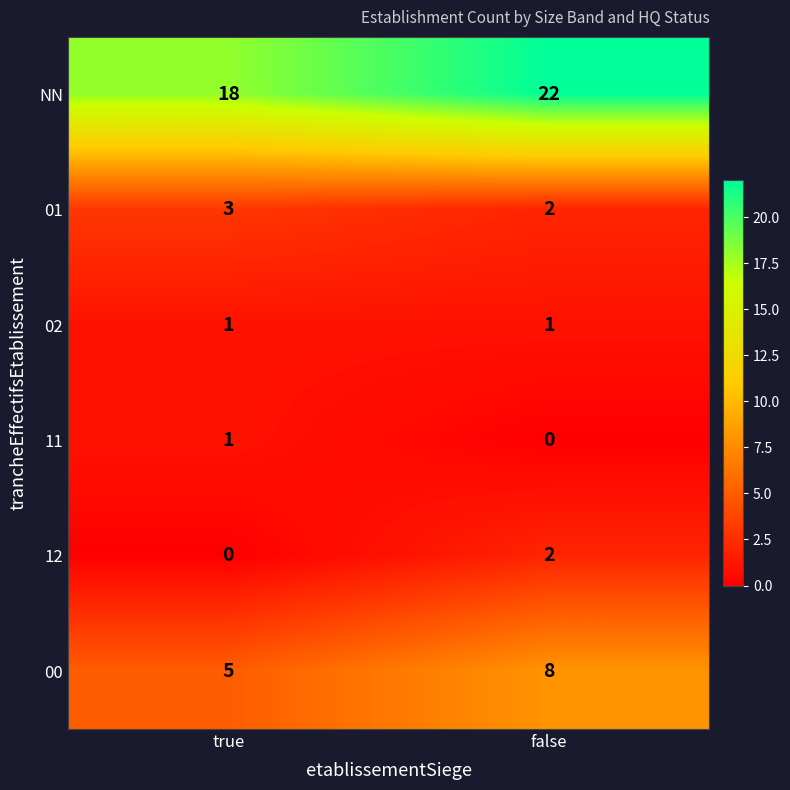

What is the difference between the highest and lowest values at false?

22